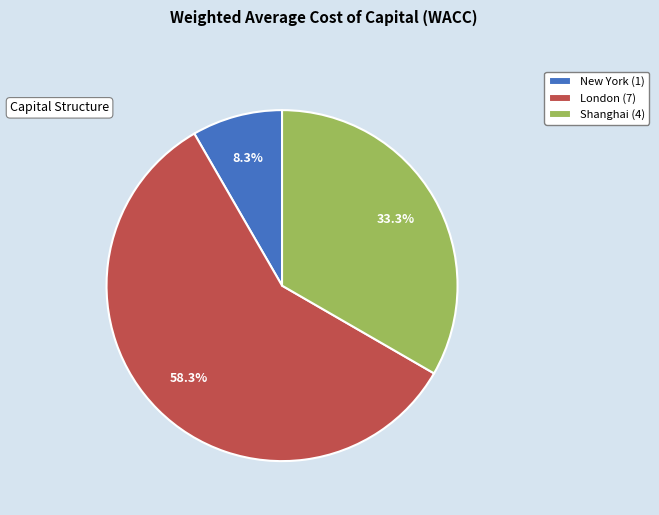

How many slices are in this pie chart?

3